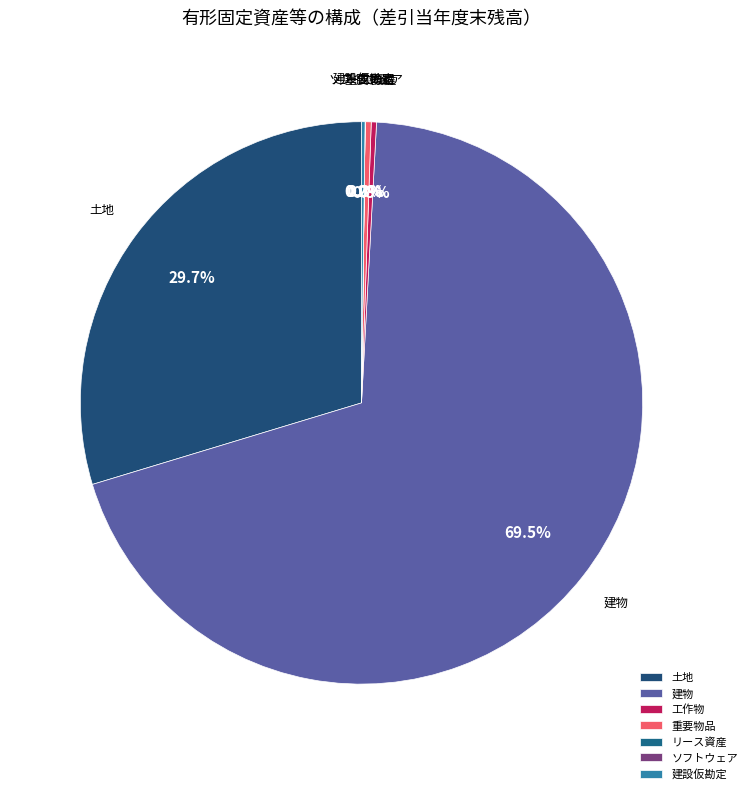

Which category has the biggest portion of the pie?

建物